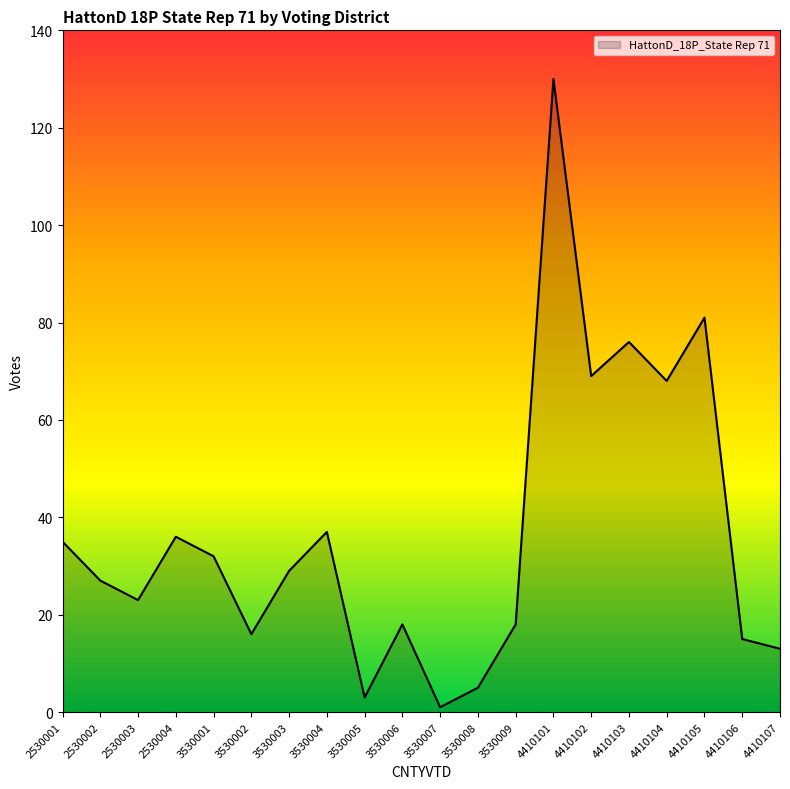

Reading left to right, extract all data points from this chart.

35	27	23	36	32	16	29	37	3	18	1	5	18	130	69	76	68	81	15	13